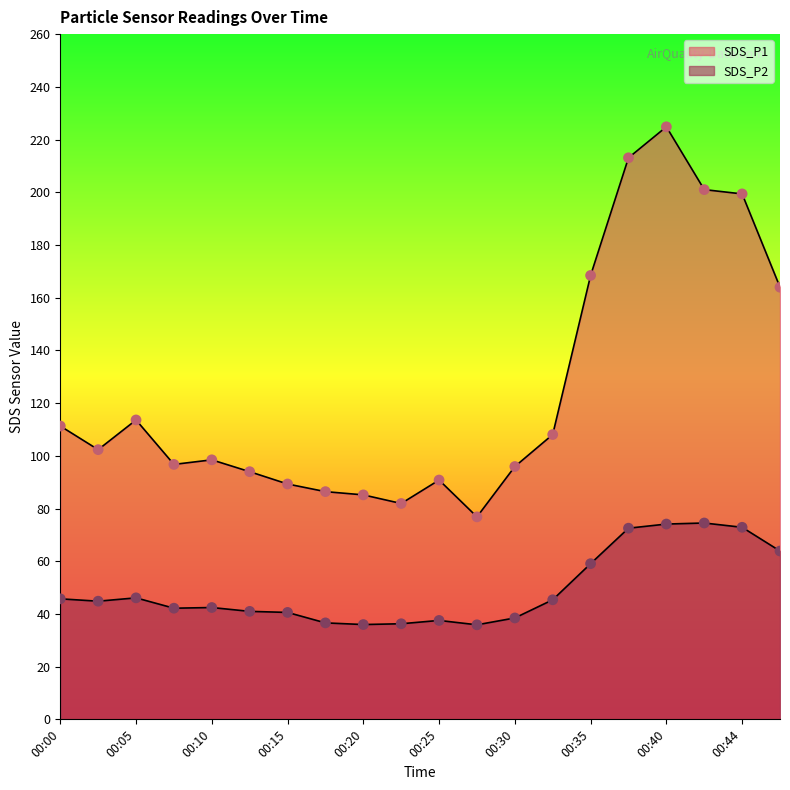

Is the value of SDS_P2 at 00:42 greater than the value of SDS_P1 at 00:20?

No